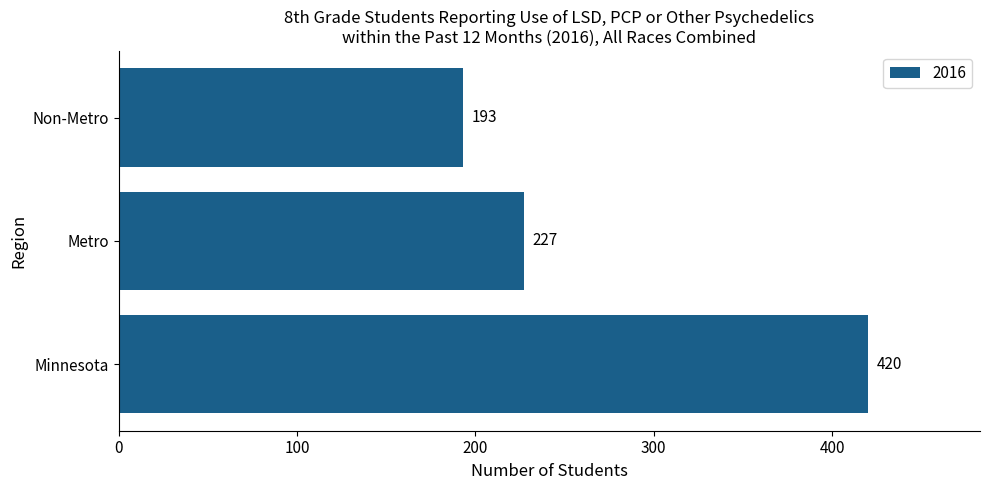

What is the difference between the maximum and second lowest values?

193